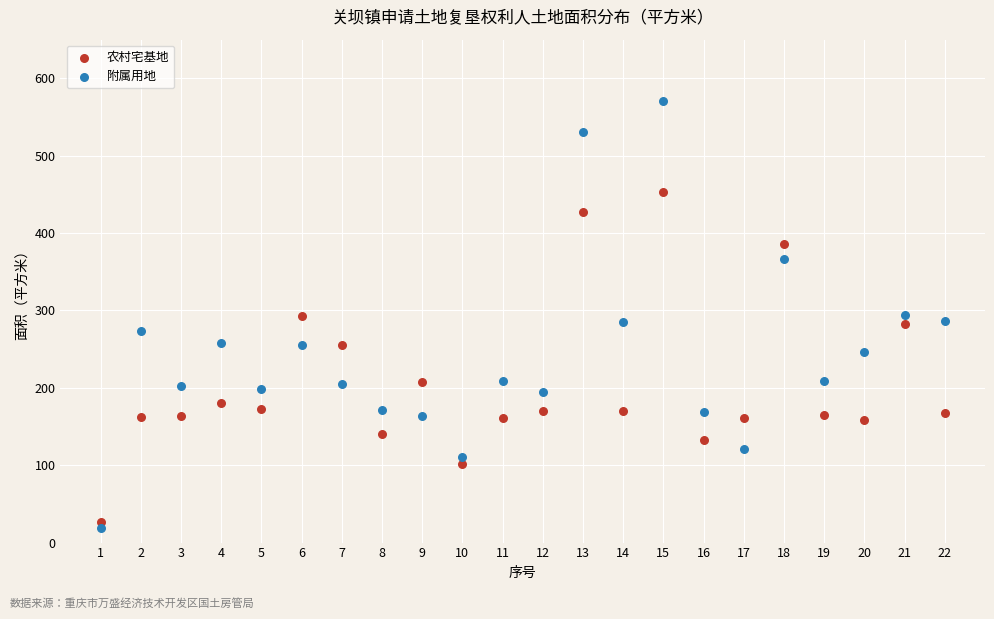

Which series contains the lowest Y value?

附属用地